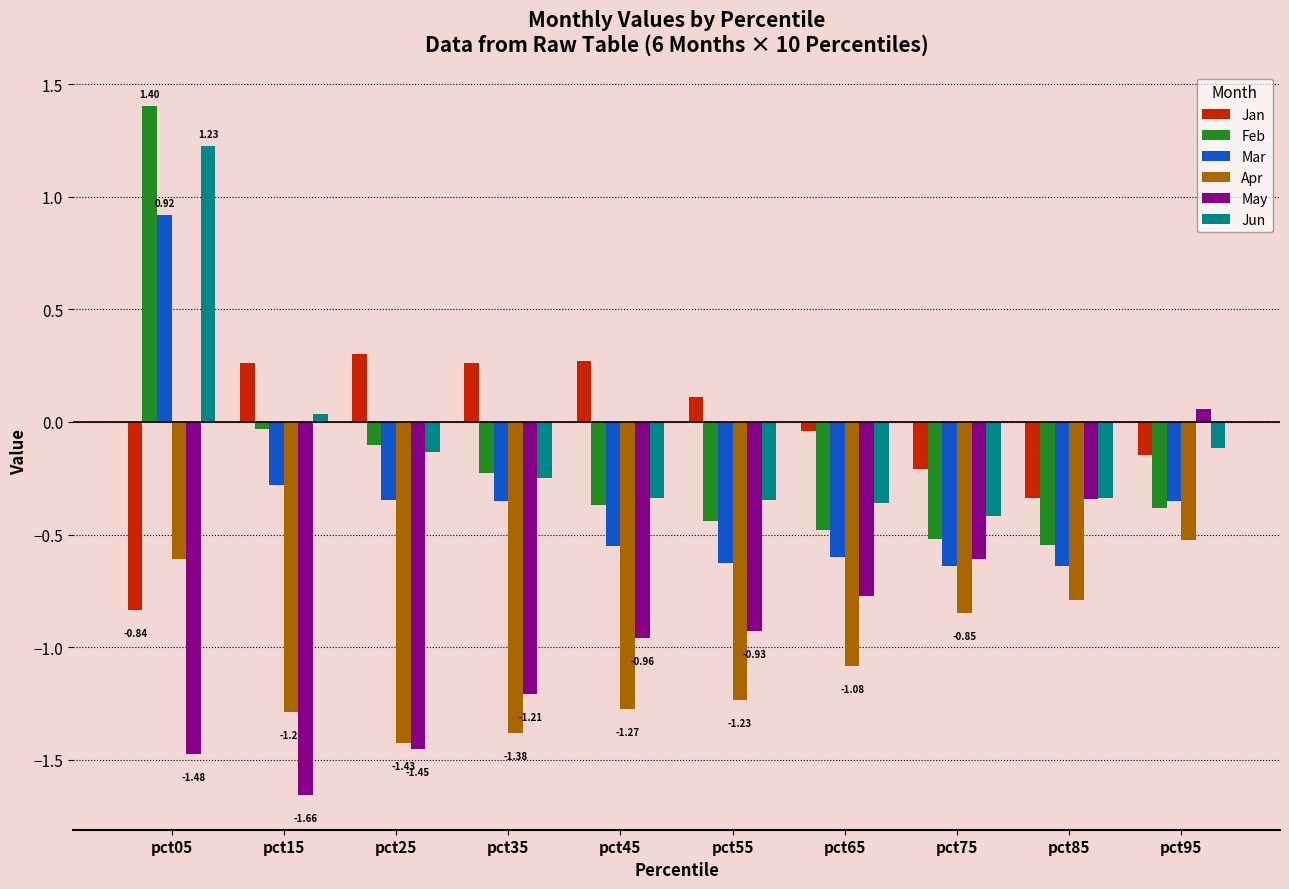

Which series changed the most between pct25 and pct95?

May